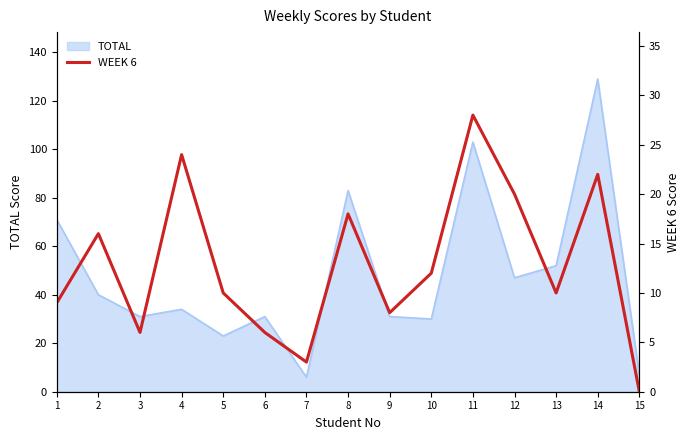

Which has a higher value, 15 or 14?

14